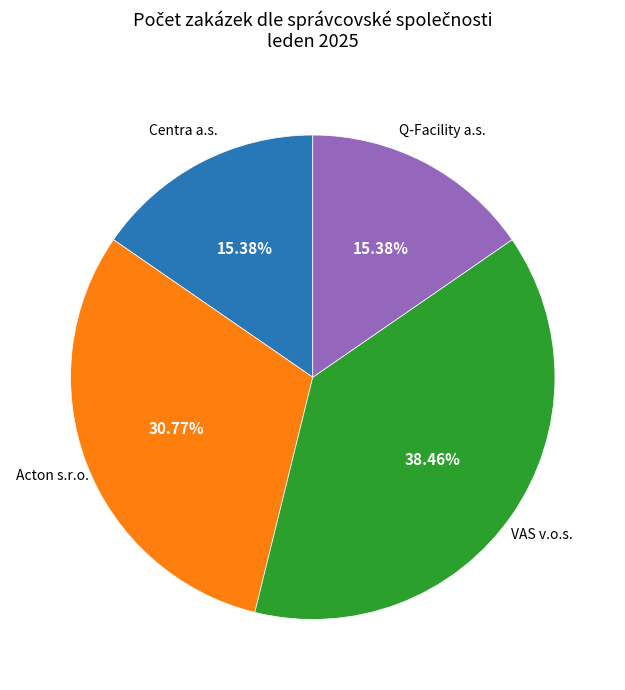

Does any single category account for the majority?

No